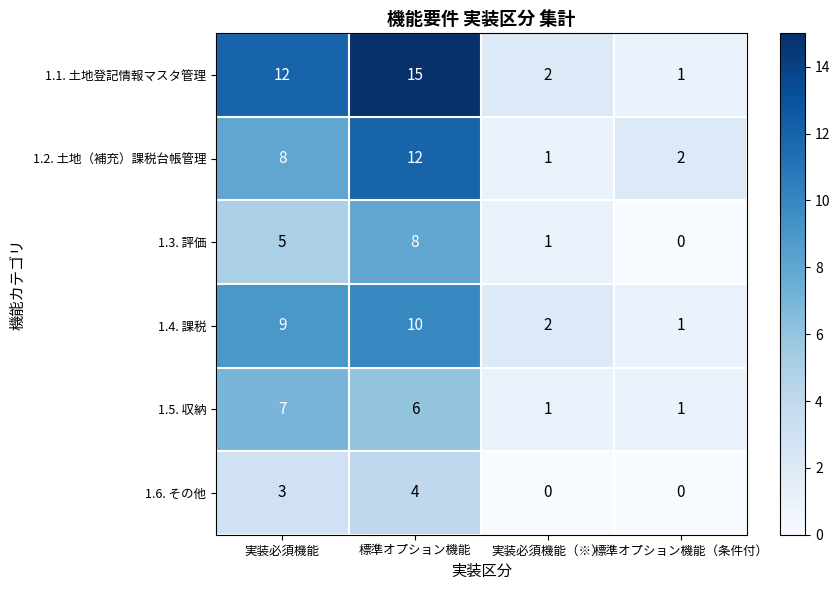

What is the approximate value of 1.6. その他 at 標準オプション機能?

4